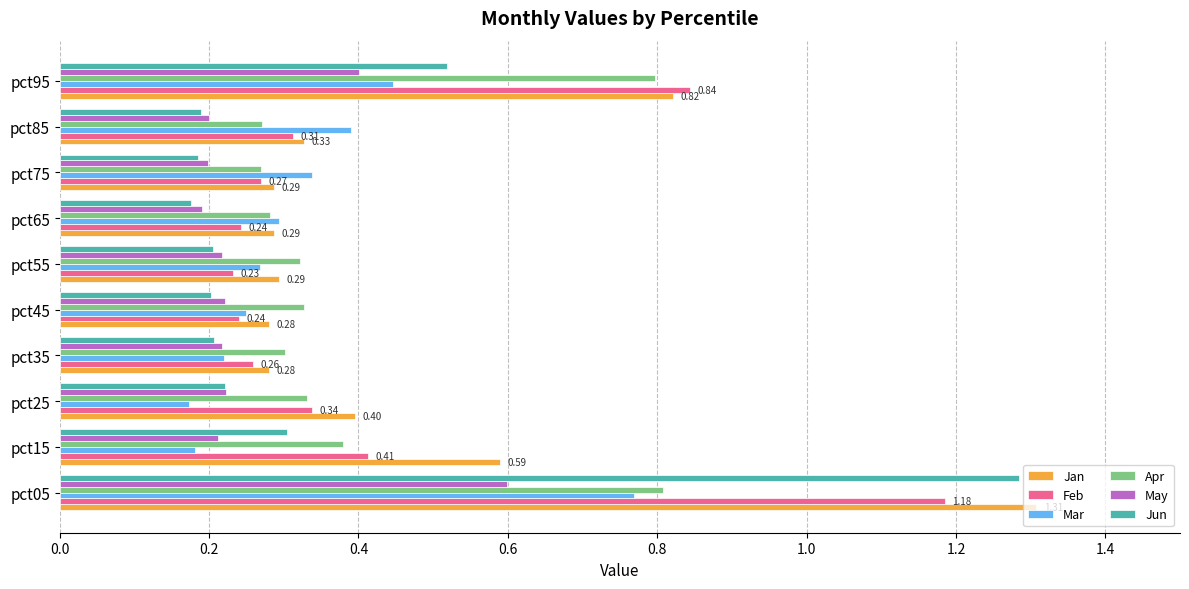

Which series has the largest range (max minus min)?

Jun